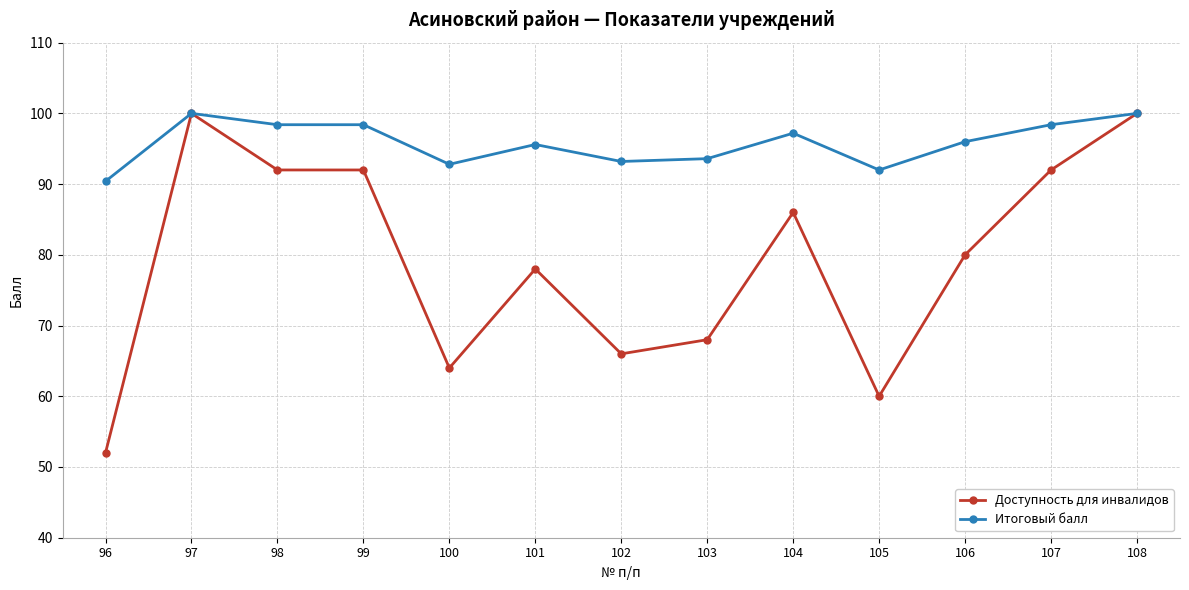

True or false: Доступность для инвалидов has more than 1 interior local peaks.

True